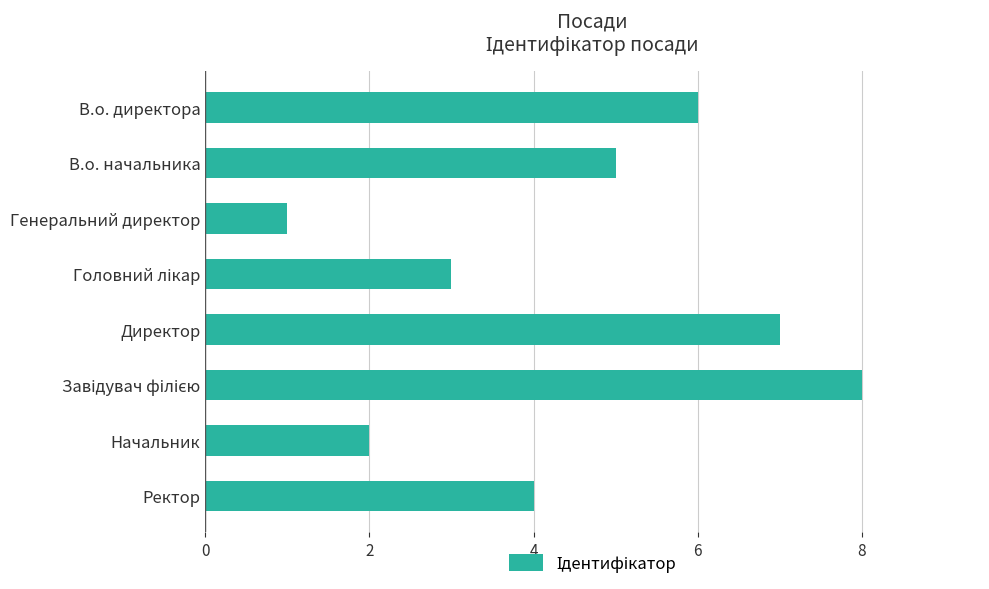

Count the number of data series in this chart.

1